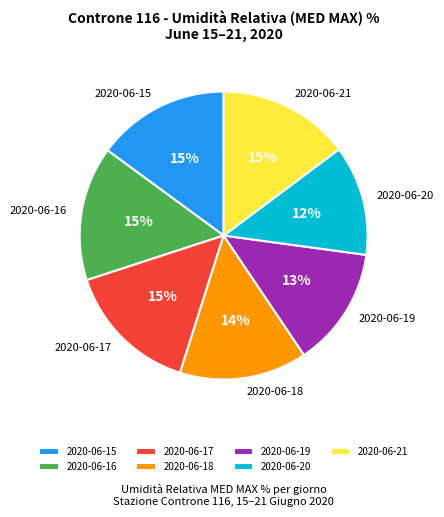

What is the smallest slice in the pie chart?

2020-06-20